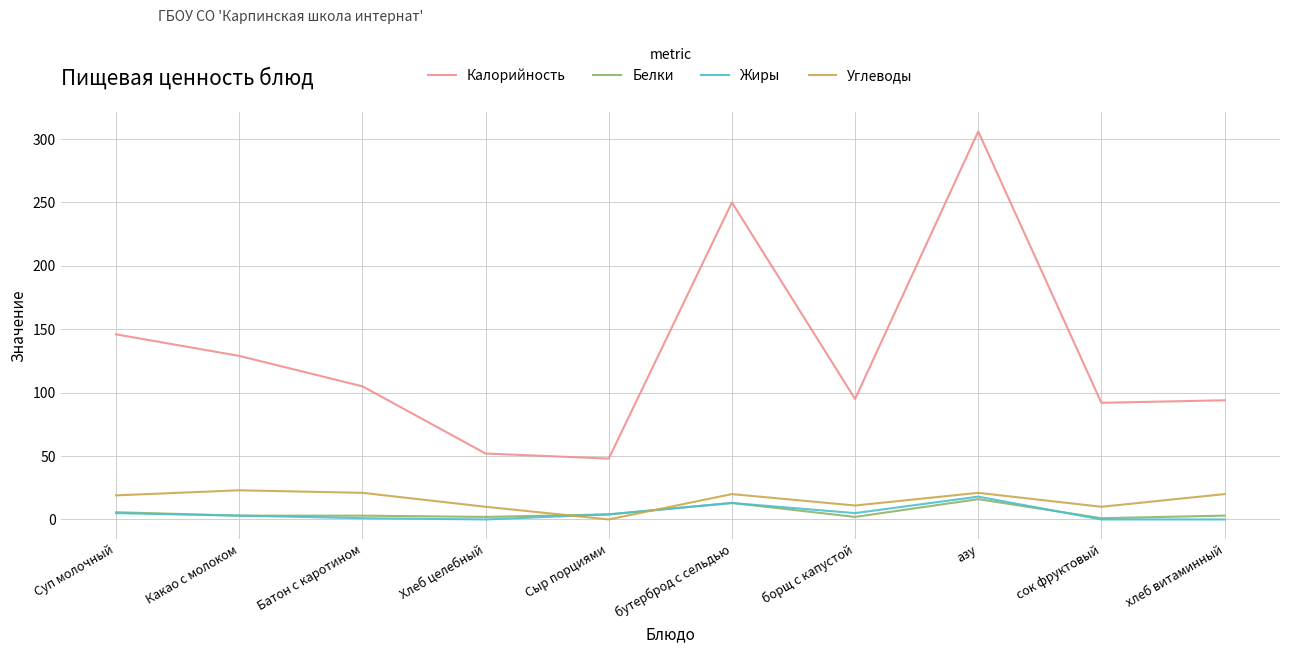

What is the greatest value displayed?

306.0